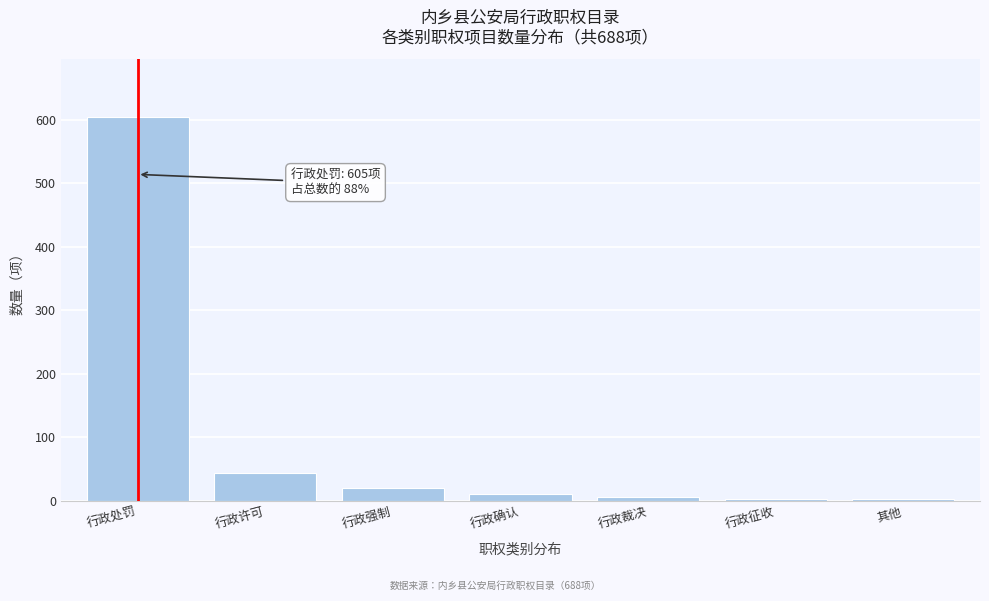

At which category does the chart reach its peak across all series?

行政处罚